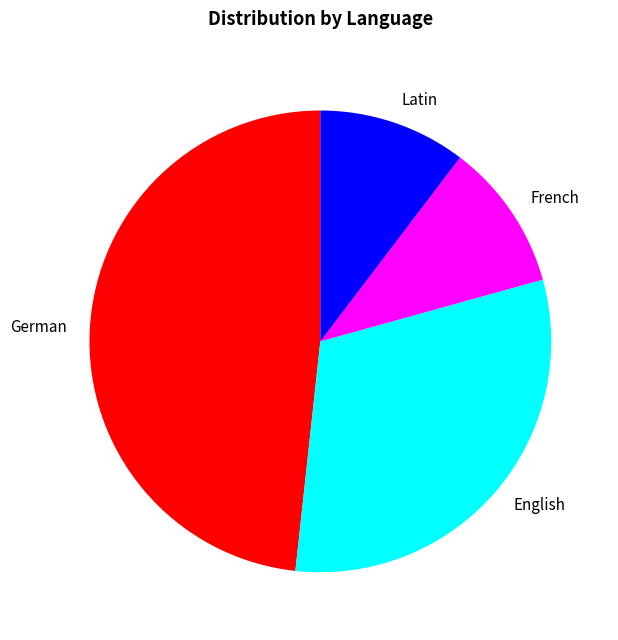

How many slices are in this pie chart?

4